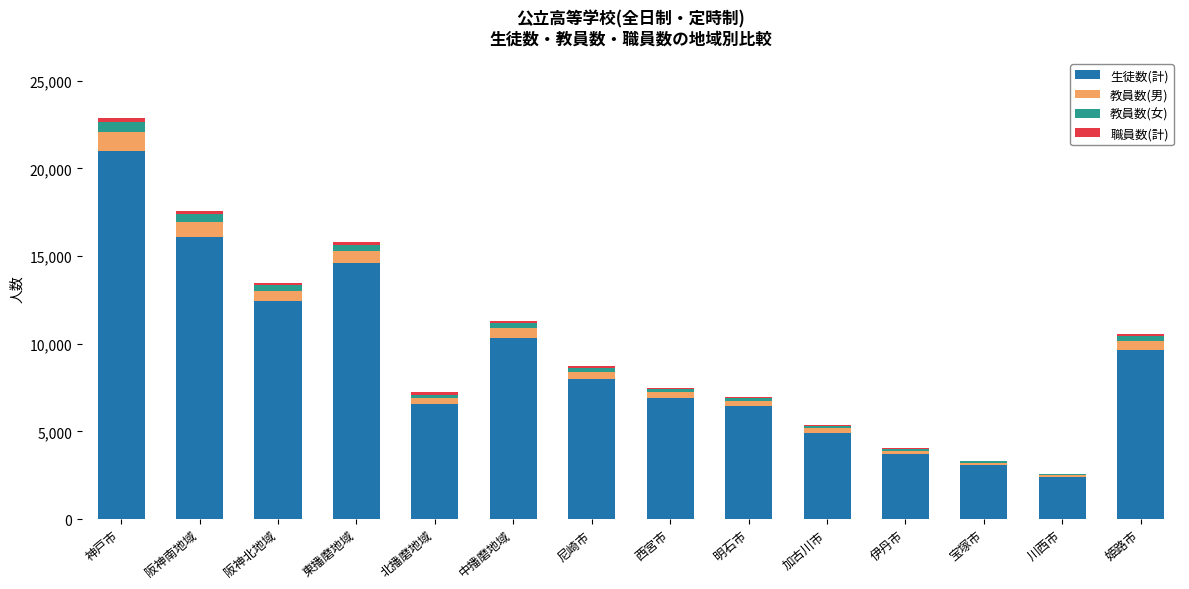

At which category is the sum across all series the highest?

神戸市